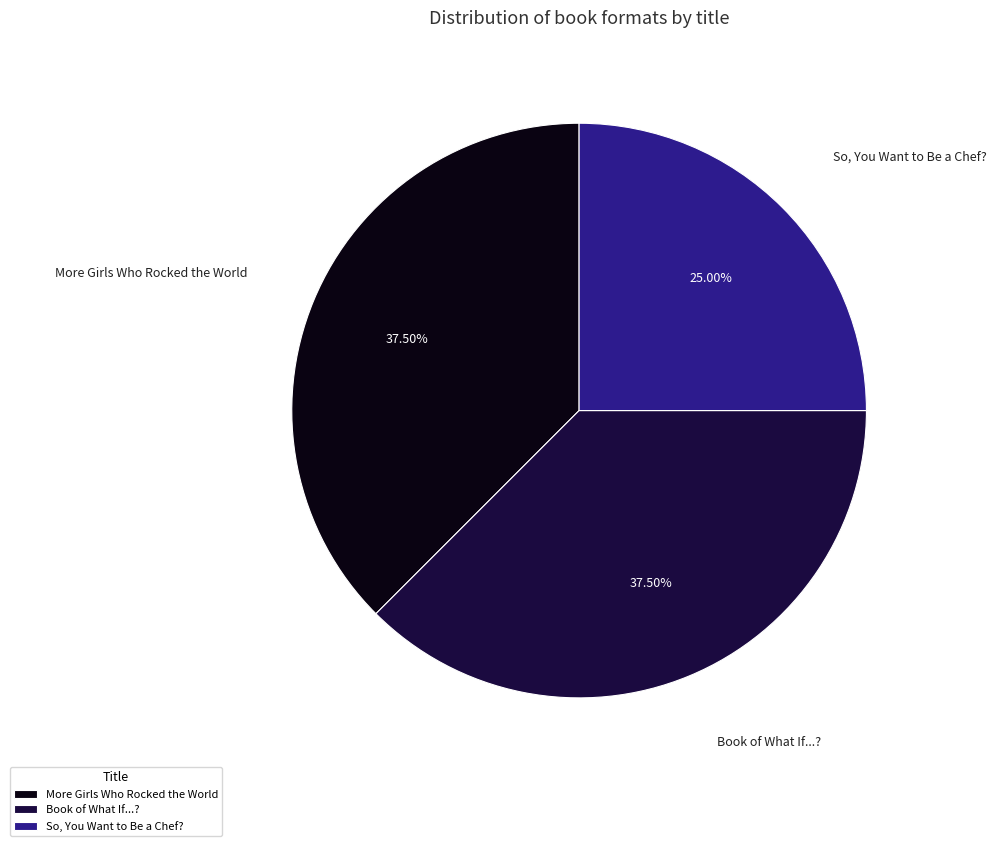

What is the ratio of the value at Book of What If...? to the value at So, You Want to Be a Chef??

1.5